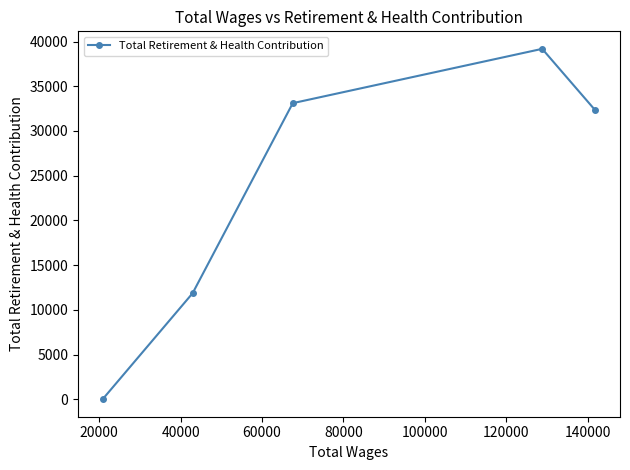

What is the difference between the maximum and minimum values?

39188